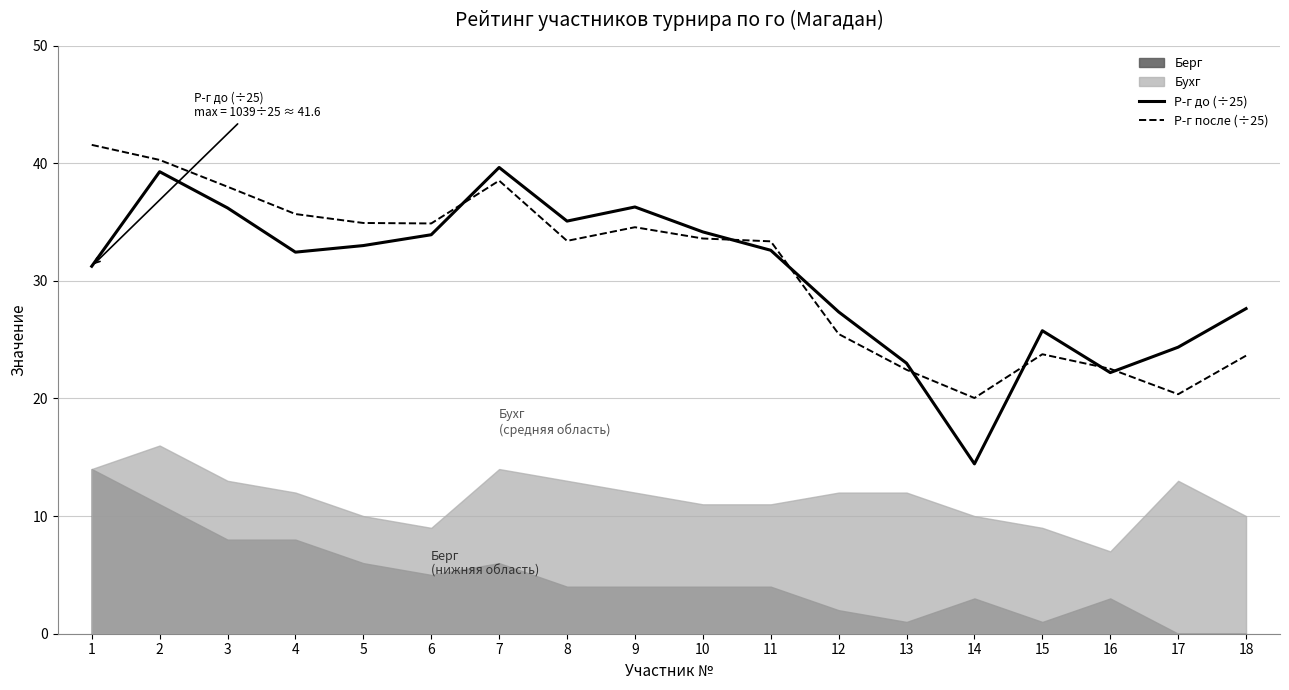

Which series ends up on top after the final intersection of Р-г после (÷25) and Р-г до (÷25)?

Р-г до (÷25)